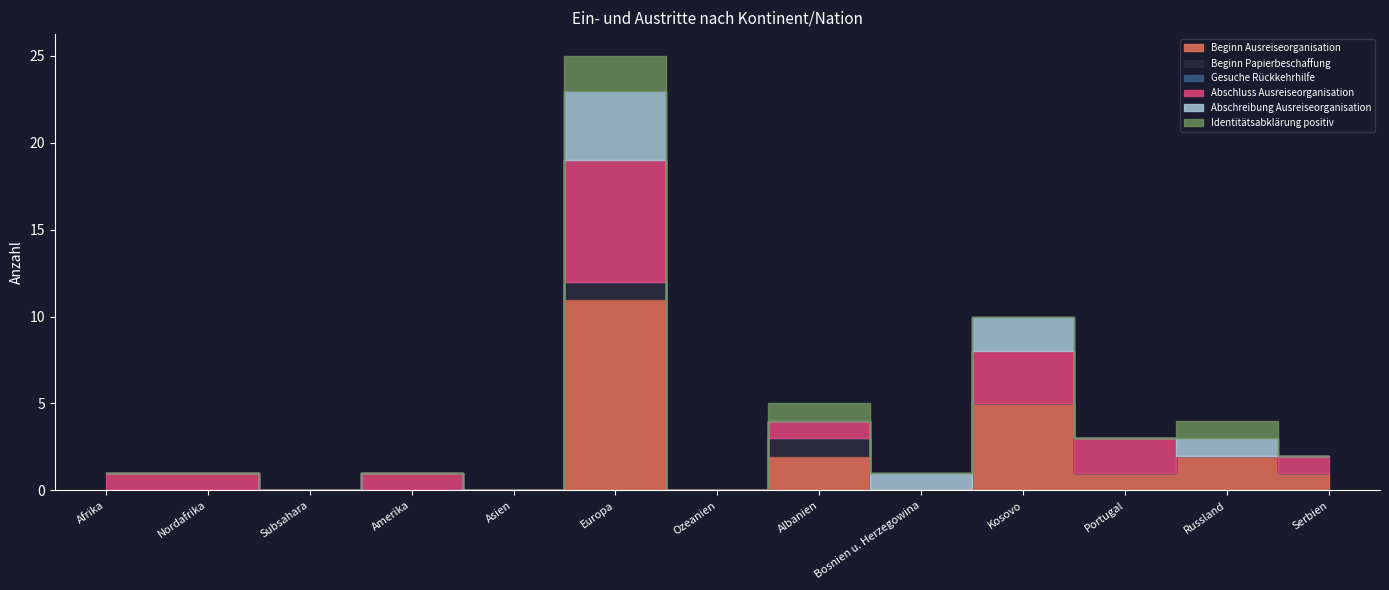

How many values in the Identitätsabklärung positiv series exceed 0?

3